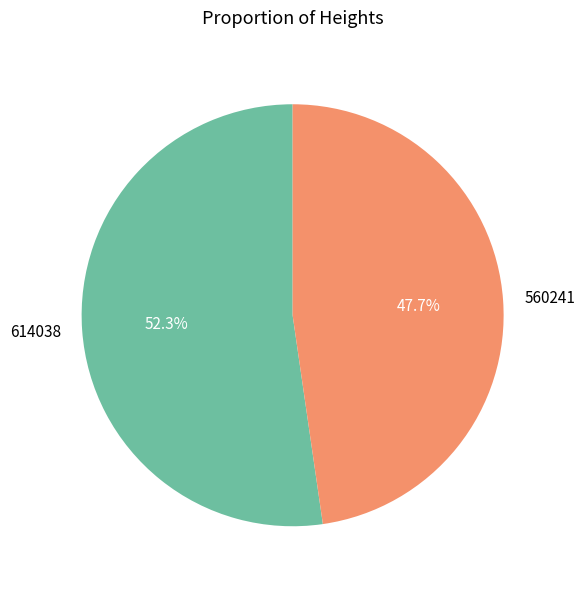

Combined, do 560241 and 614038 account for over 50%?

Yes